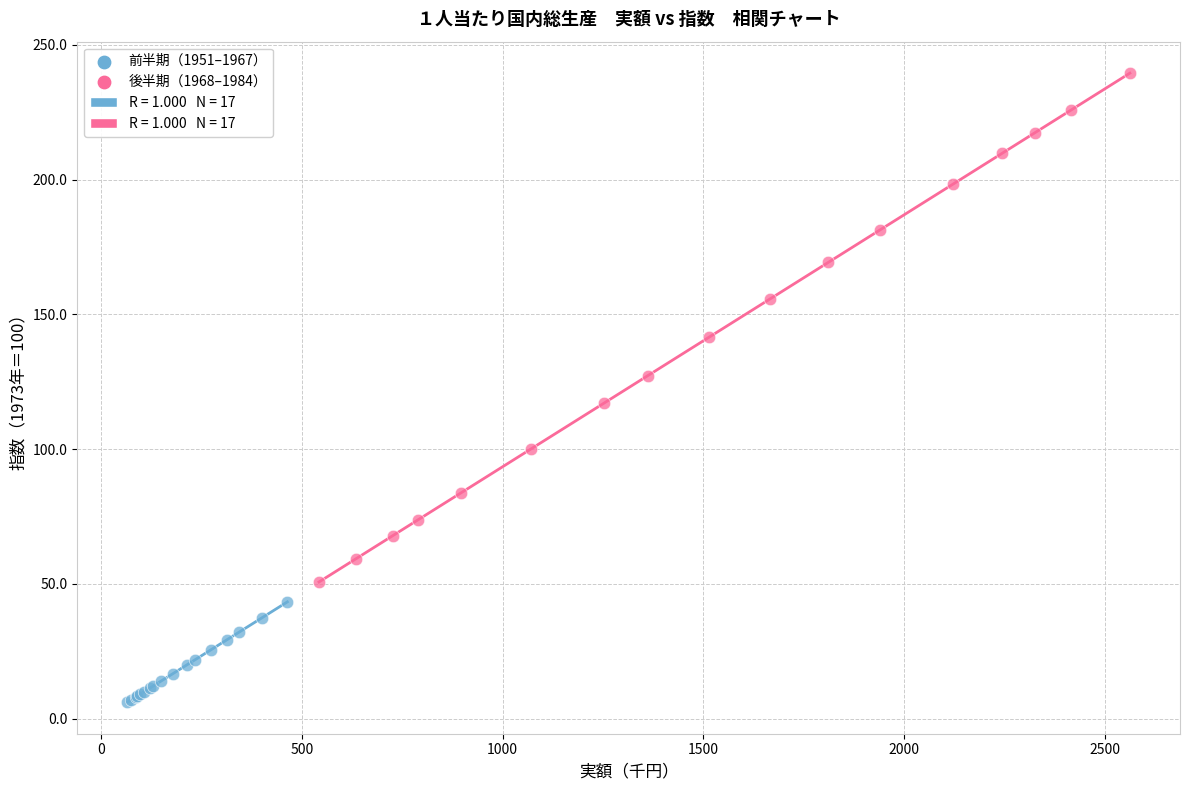

Which series reaches the minimum Y coordinate?

前半期（1951–1967）